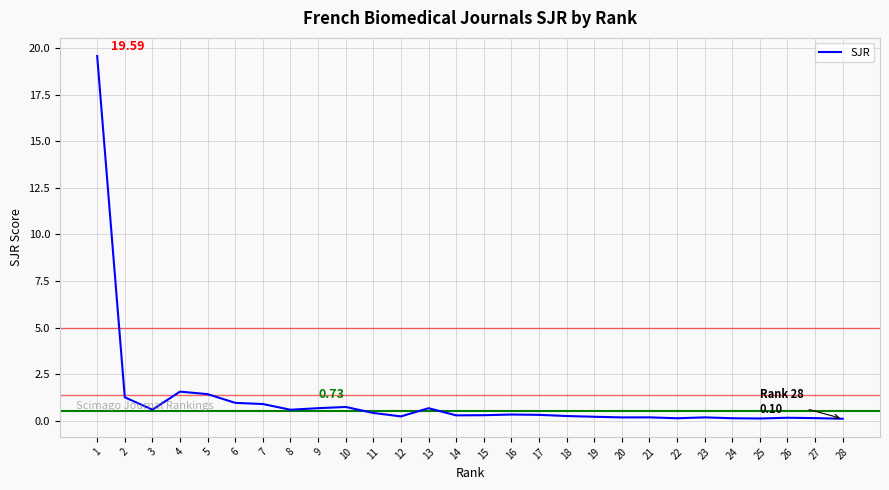

What is the difference between the values at 16 and 21?

0.2